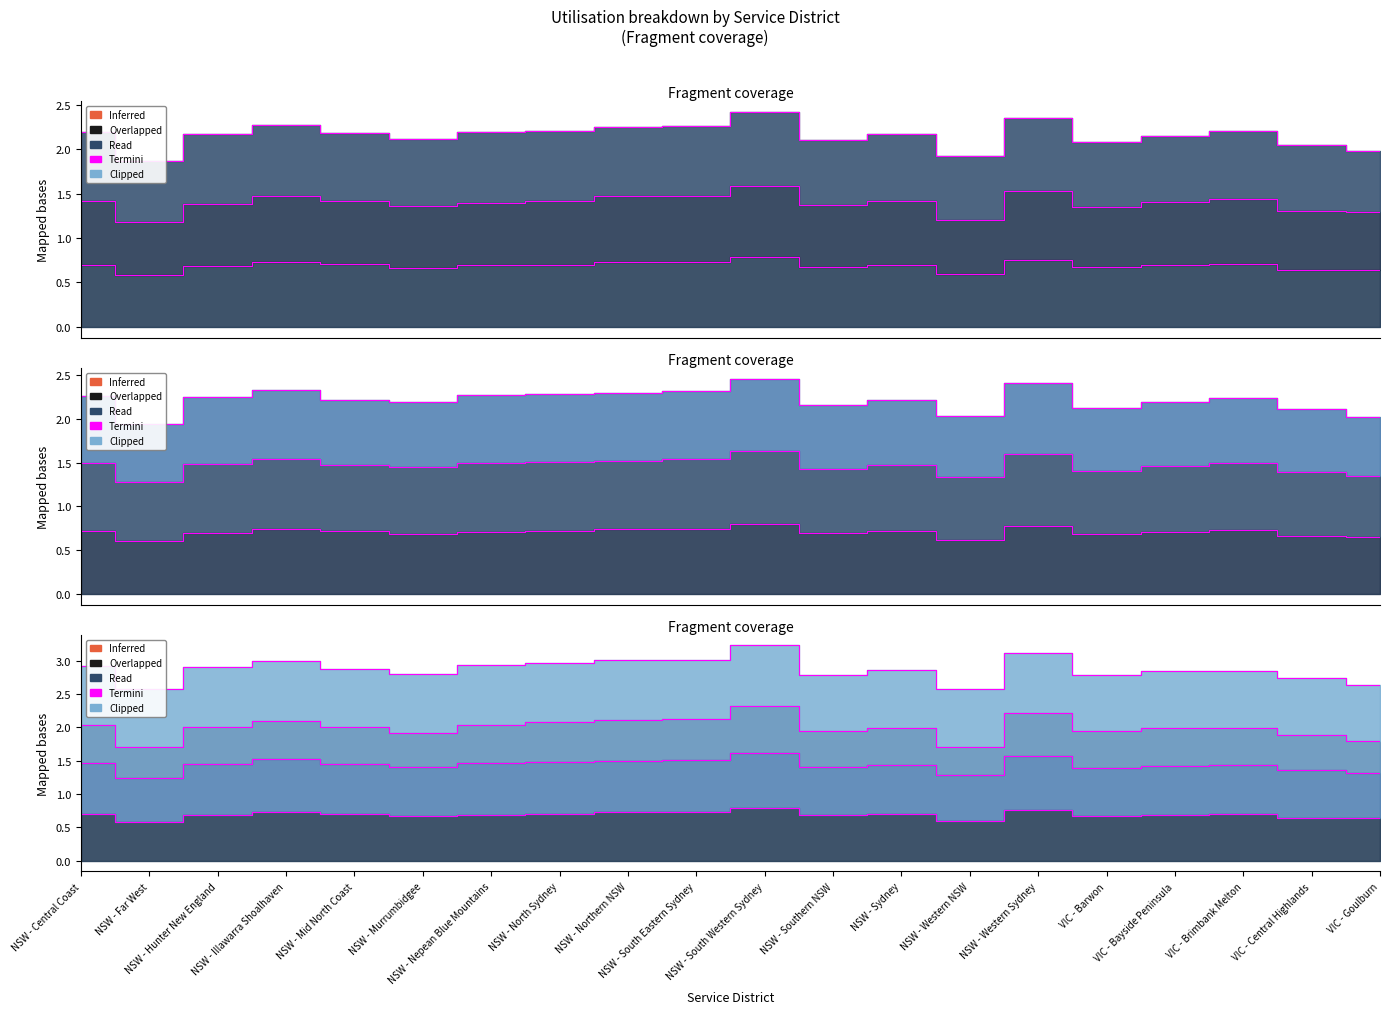

Does the chart display data point markers on the line(s)?

No